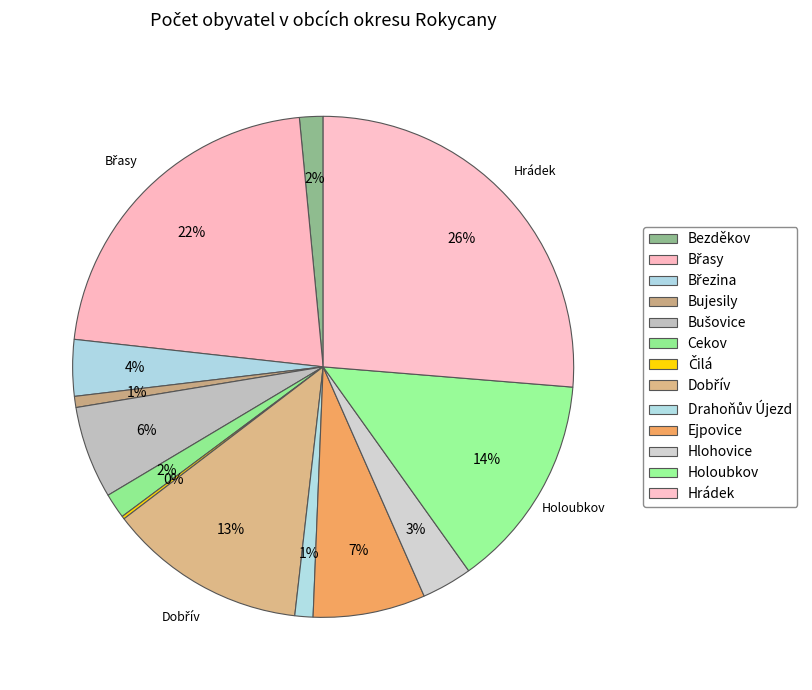

True or false: Dobřív accounts for 22% of the total.

False